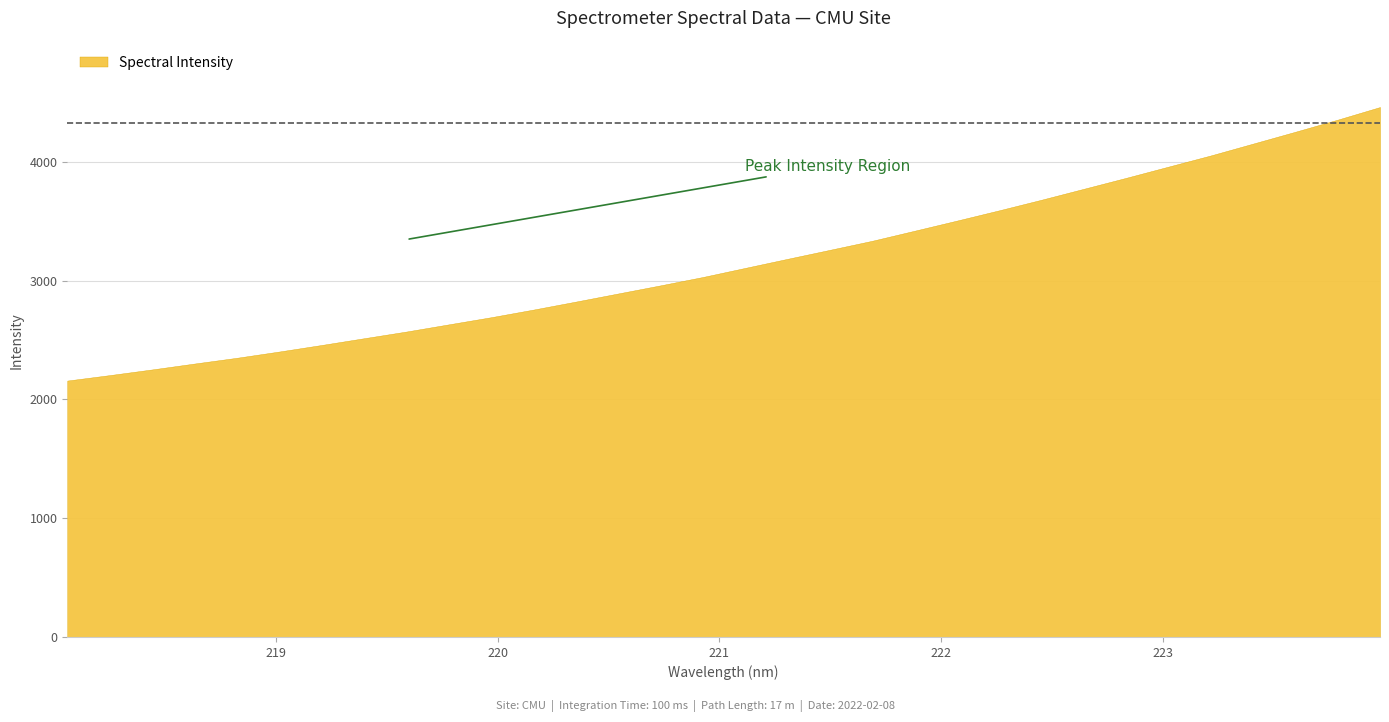

What is the sum of all values?

100997.4